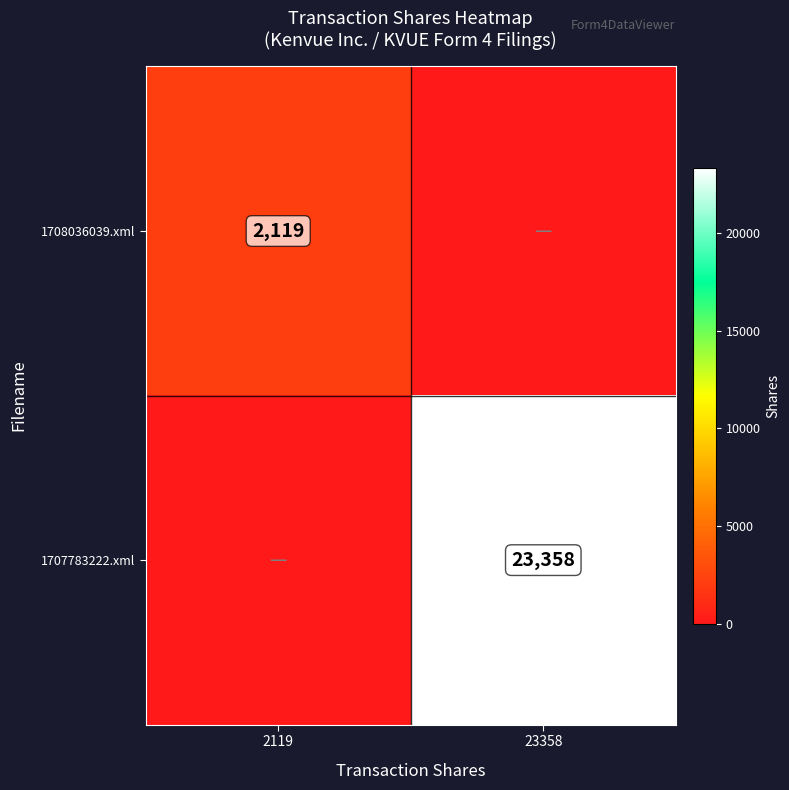

Is the value of 1707783222.xml at 23358 greater than the value of 1708036039.xml at 2119?

Yes